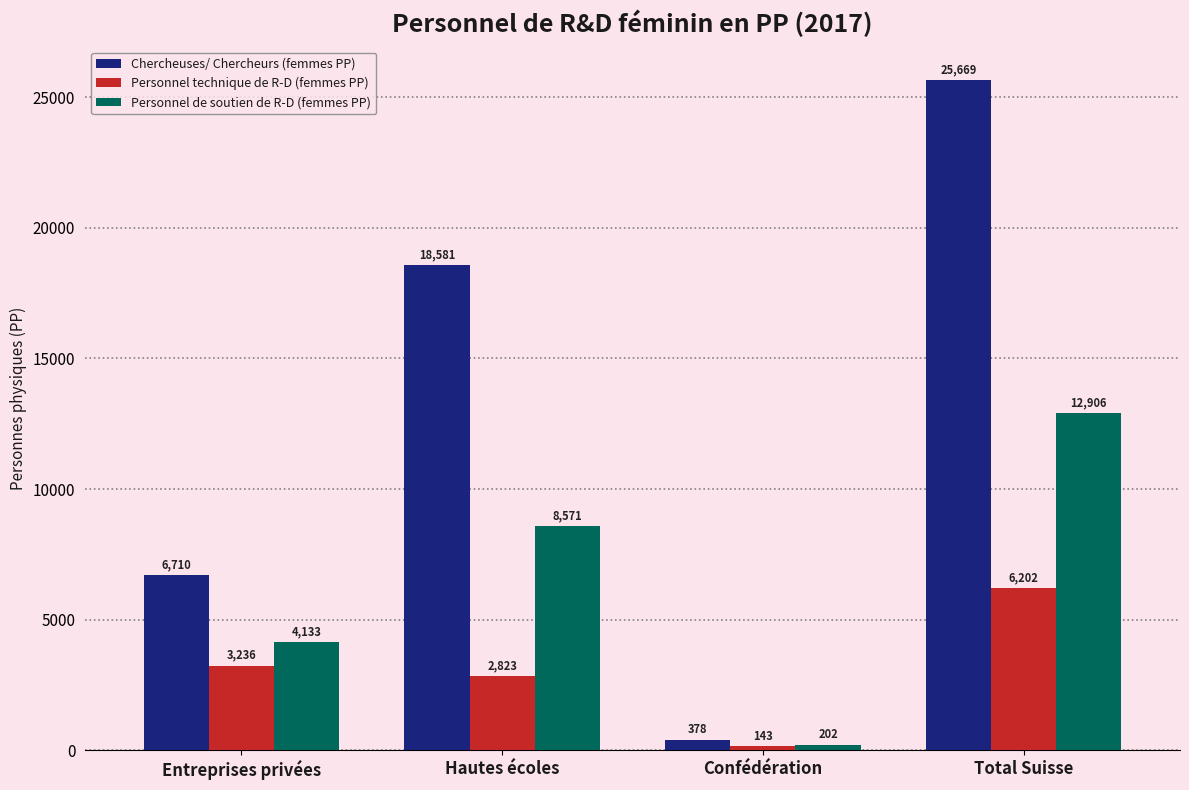

What is the difference between the second highest and second lowest values in the Personnel technique de R-D (femmes PP) series?

413.0